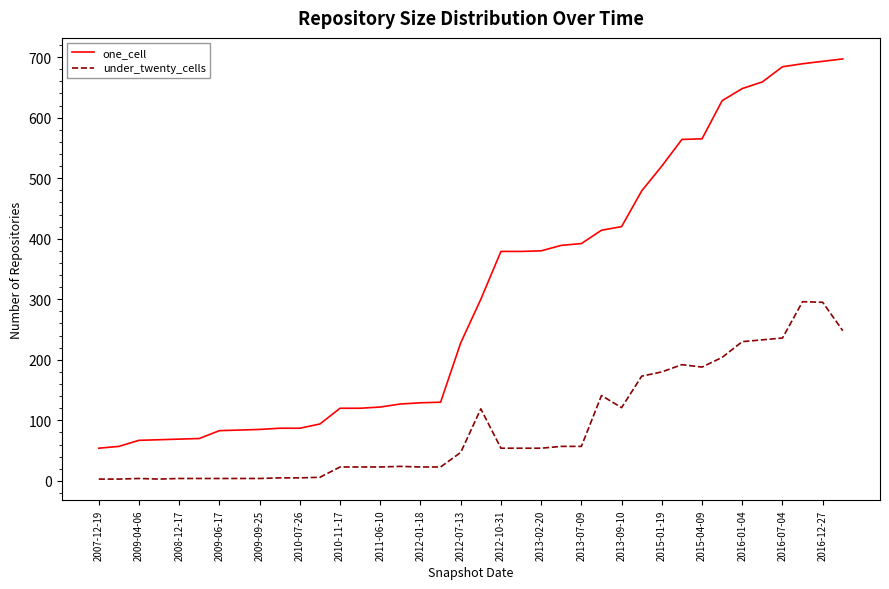

What are all the series names shown in the legend?

one_cell, under_twenty_cells